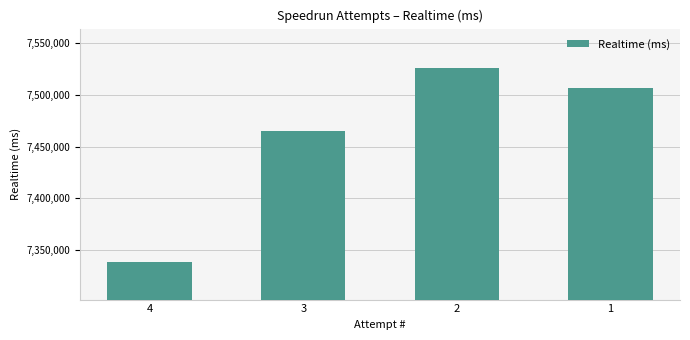

What is the difference between the maximum and second lowest values?

61280